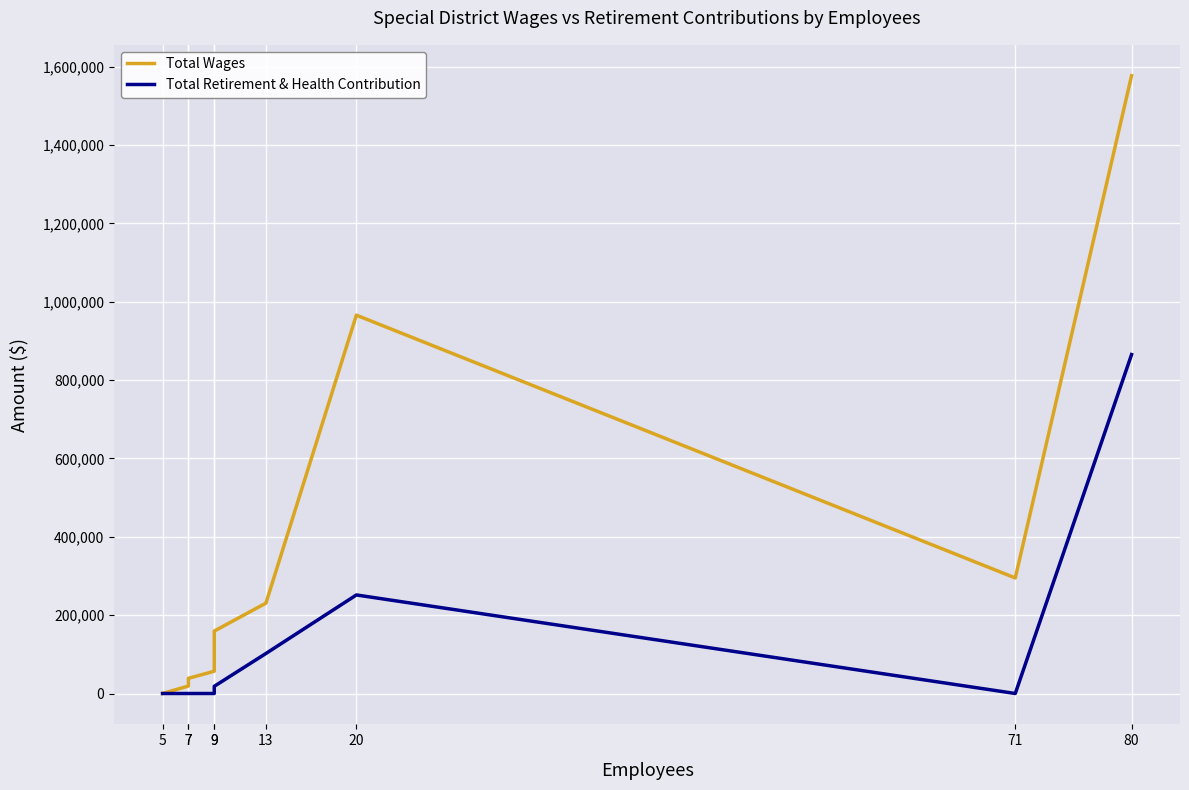

True or false: Total Retirement & Health Contribution and Total Wages cross at least once.

False